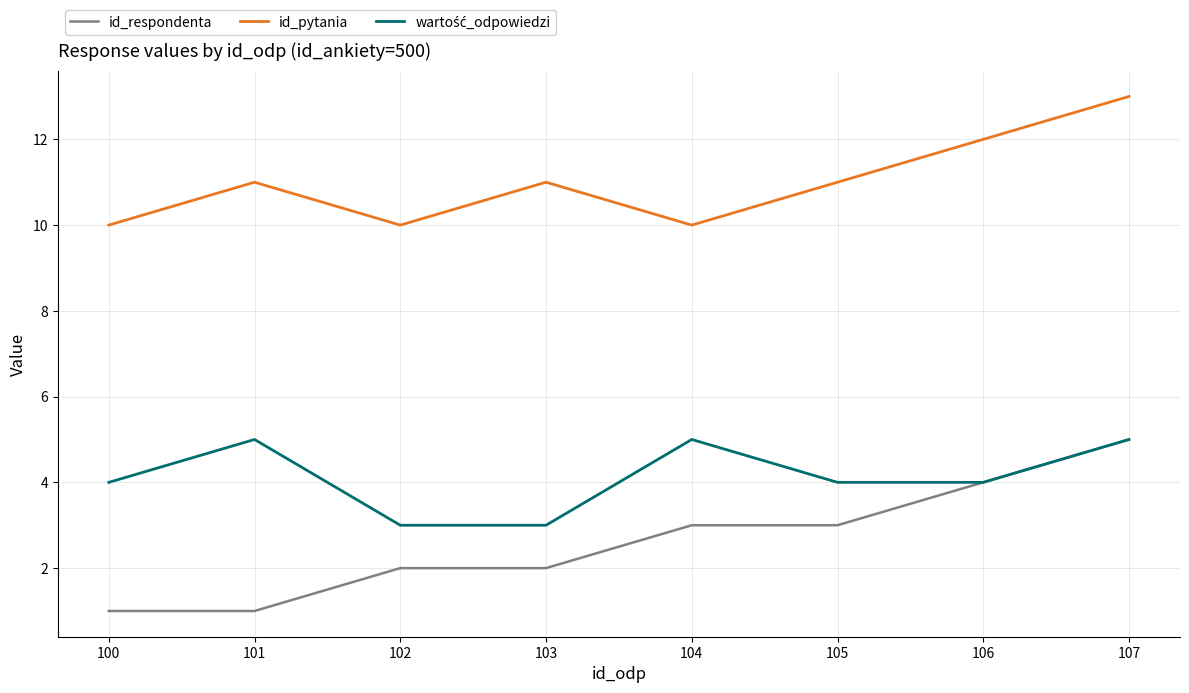

What is the maximum value shown in the chart?

13